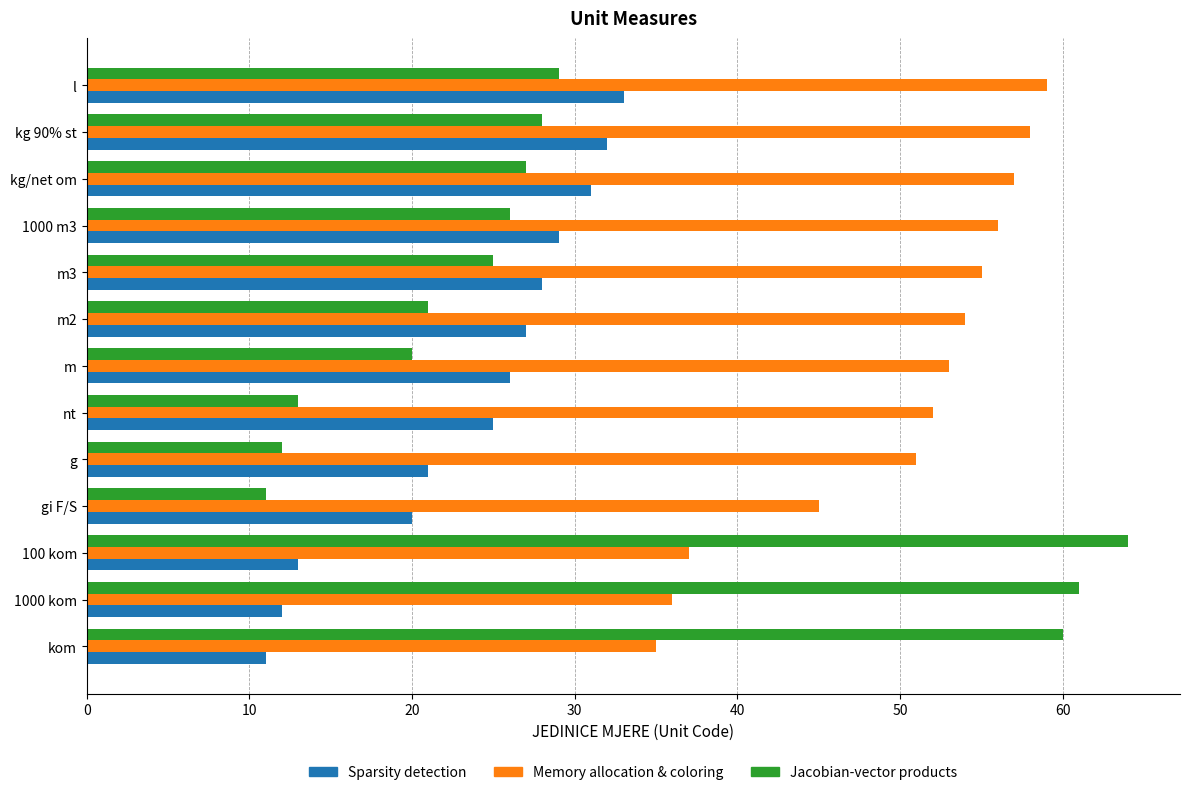

Which category has the highest value in the Memory allocation & coloring series?

l